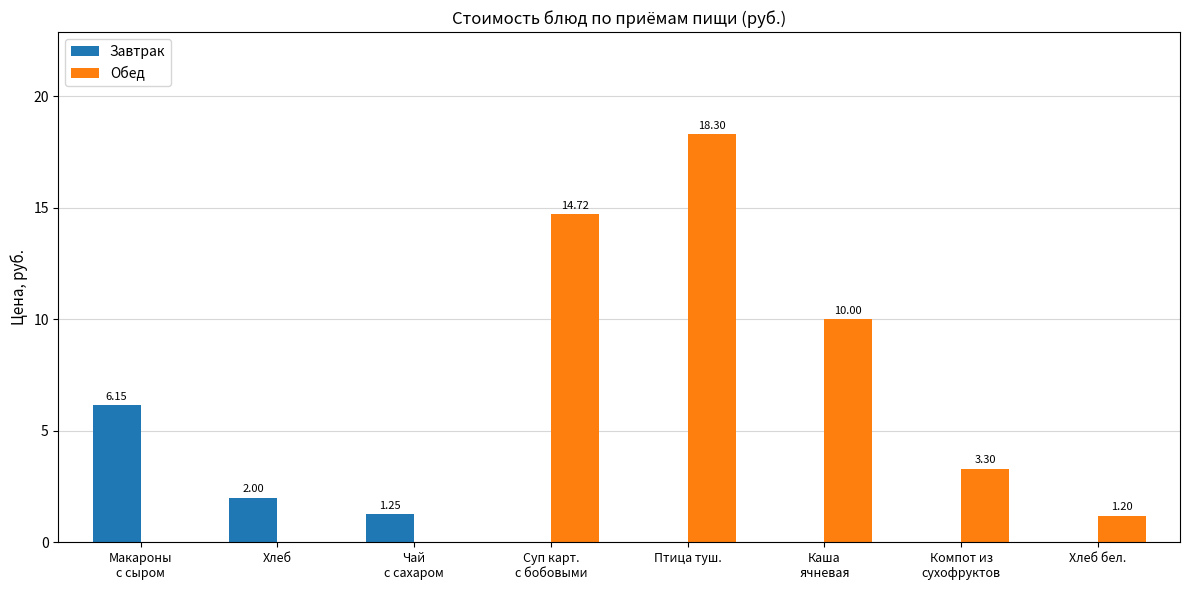

What is the total value across all series at Хлеб?

2.0